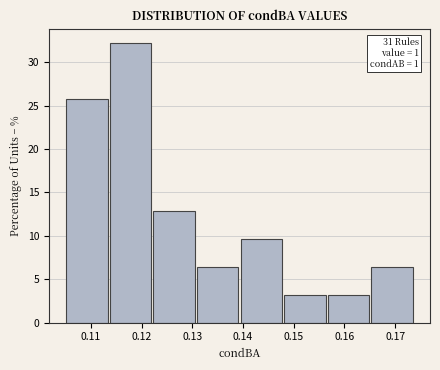

Which range on the x-axis has the tallest bar?

0.114 to 0.122